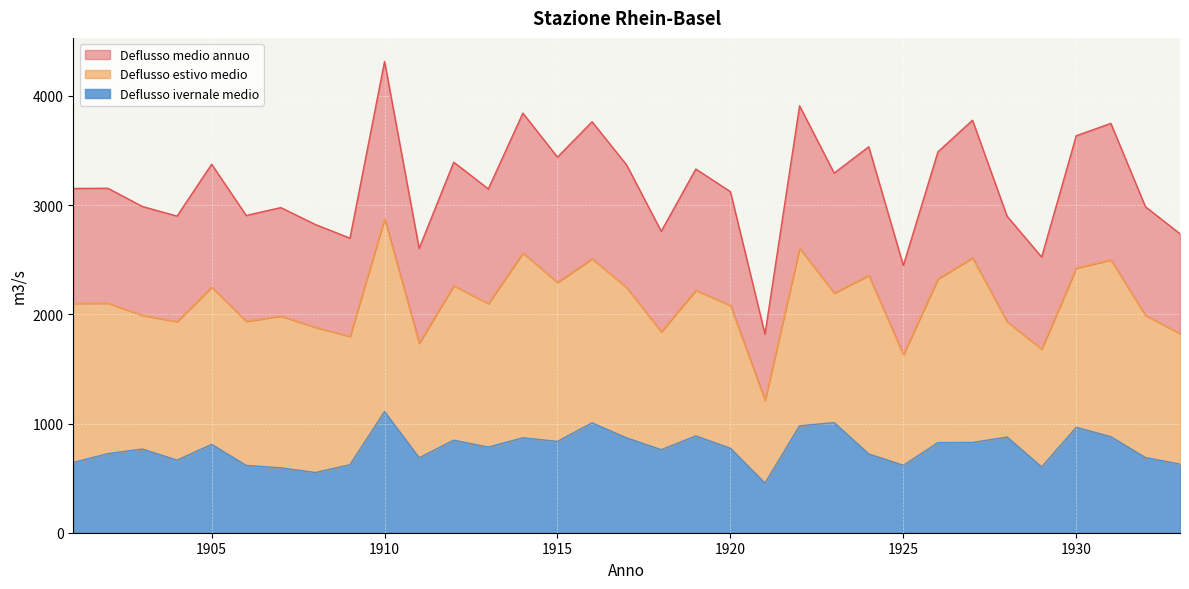

What is the maximum value for Deflusso ivernale medio?

1109